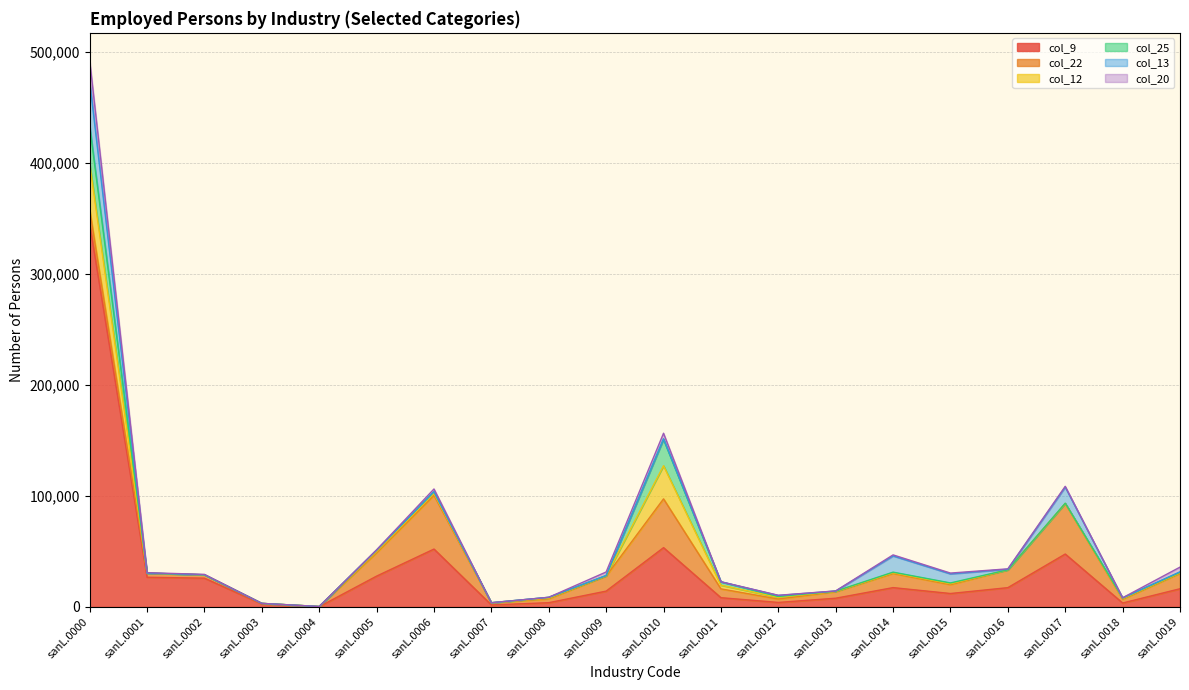

What is the value of the col_13 point at the 2nd from the left?

3